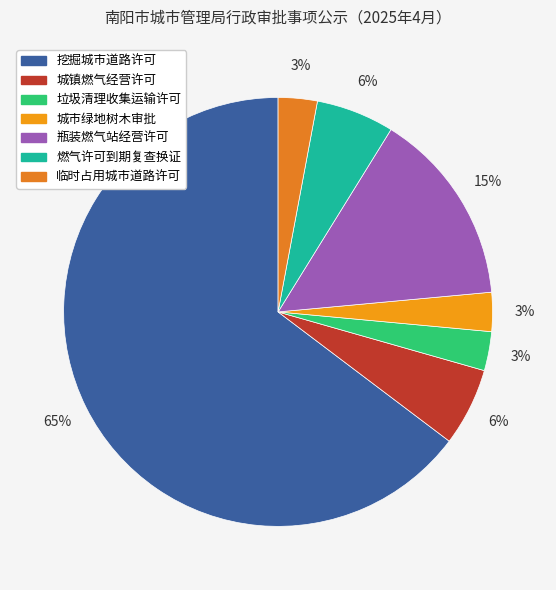

Count the number of slices in the pie.

7